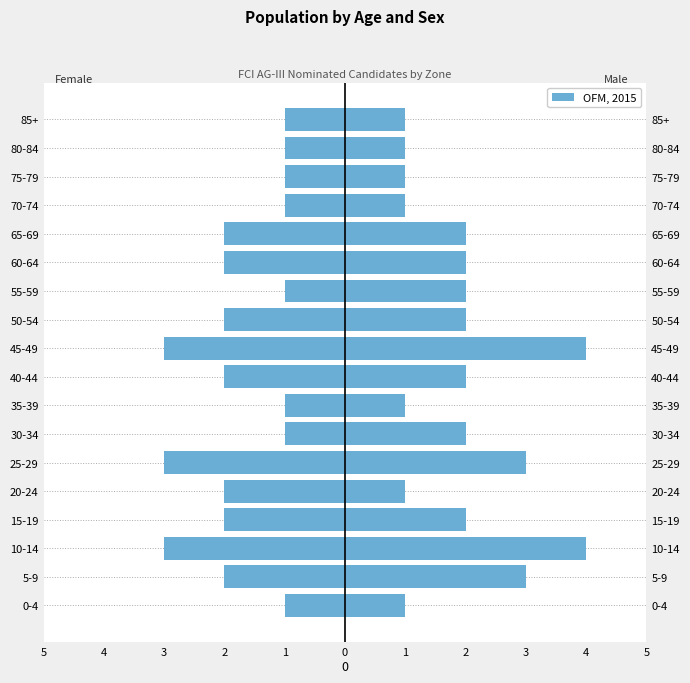

Is it true that the value at 20-24 is -2?

True